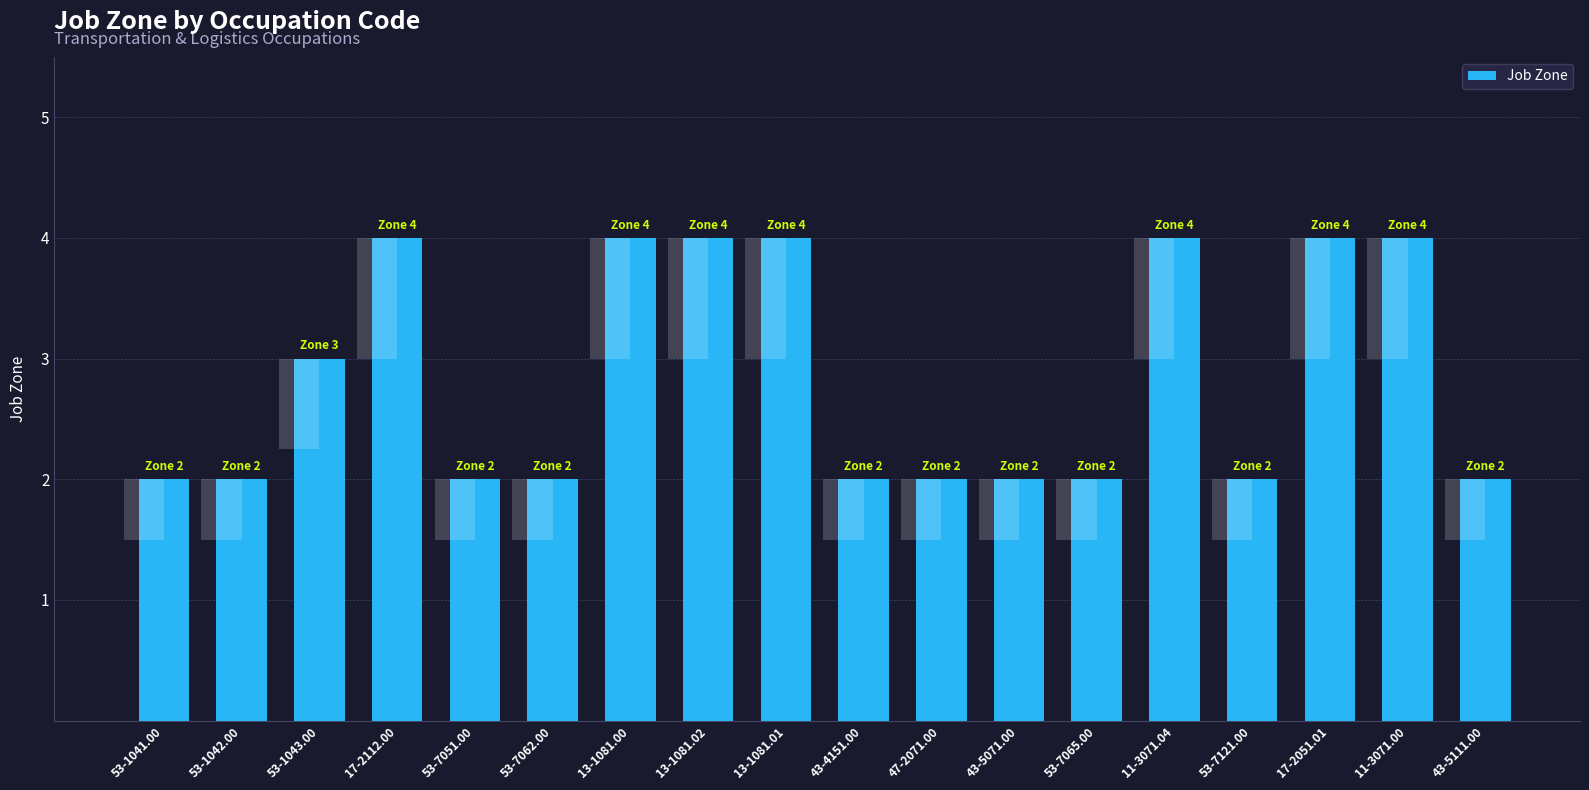

List the labels in order of value, smallest first.

53-1041.00, 53-1042.00, 53-7051.00, 53-7062.00, 43-4151.00, 47-2071.00, 43-5071.00, 53-7065.00, 53-7121.00, 43-5111.00, 53-1043.00, 17-2112.00, 13-1081.00, 13-1081.02, 13-1081.01, 11-3071.04, 17-2051.01, 11-3071.00